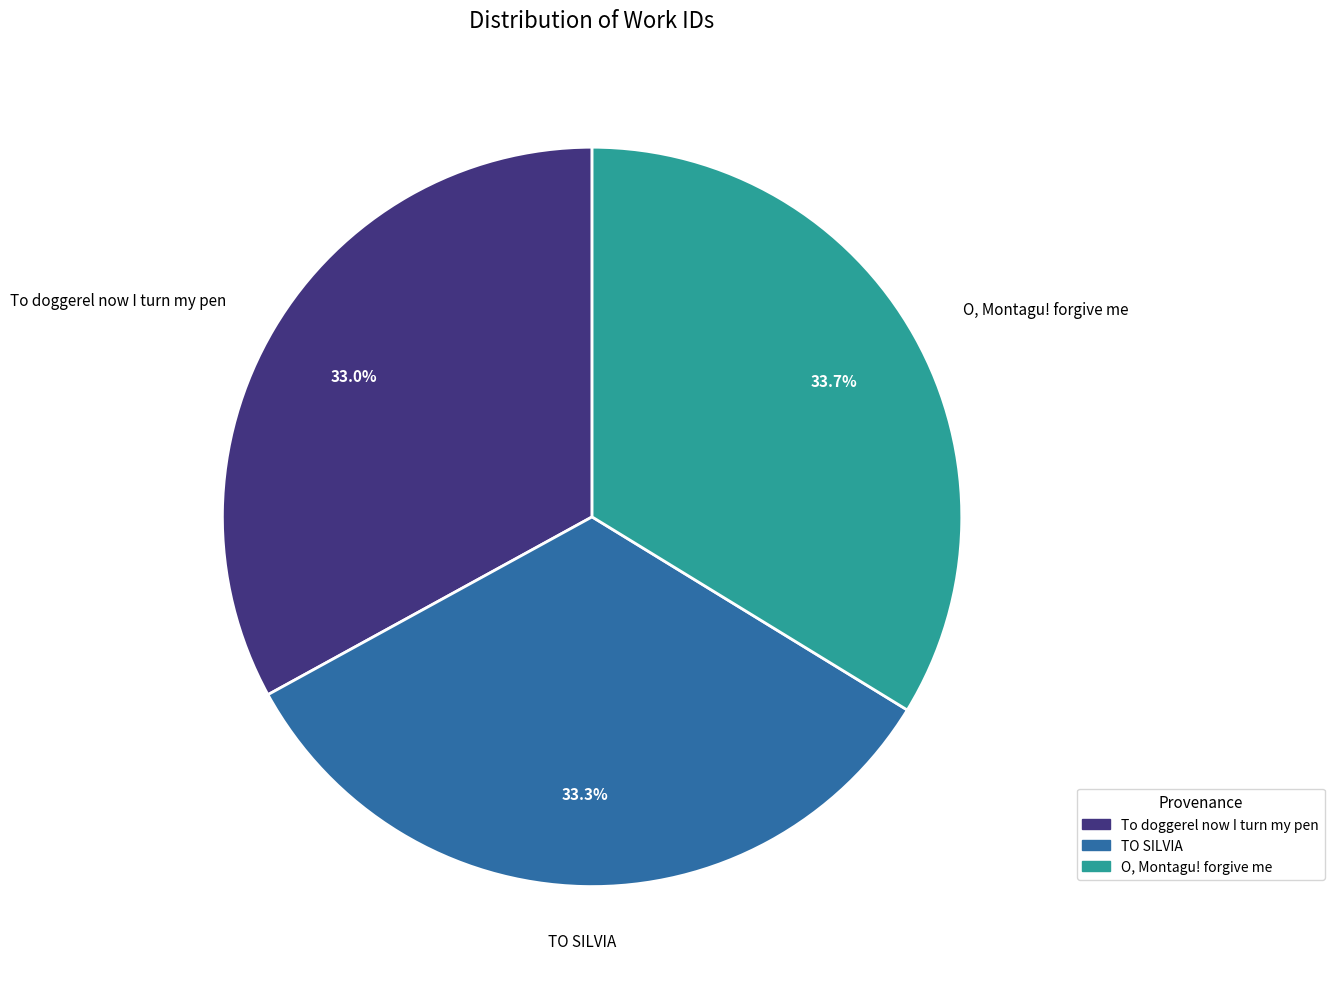

Does any single category account for the majority?

No